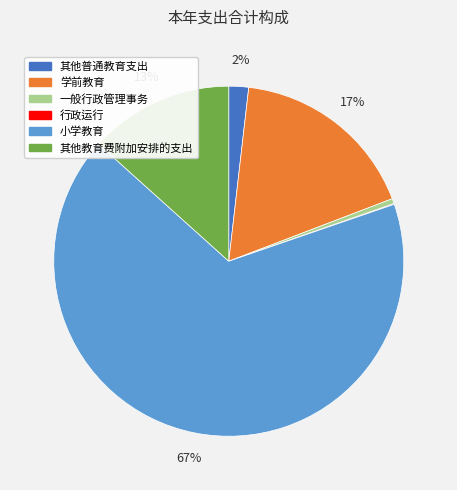

Does 一般行政管理事务 account for over 50% of the chart?

No